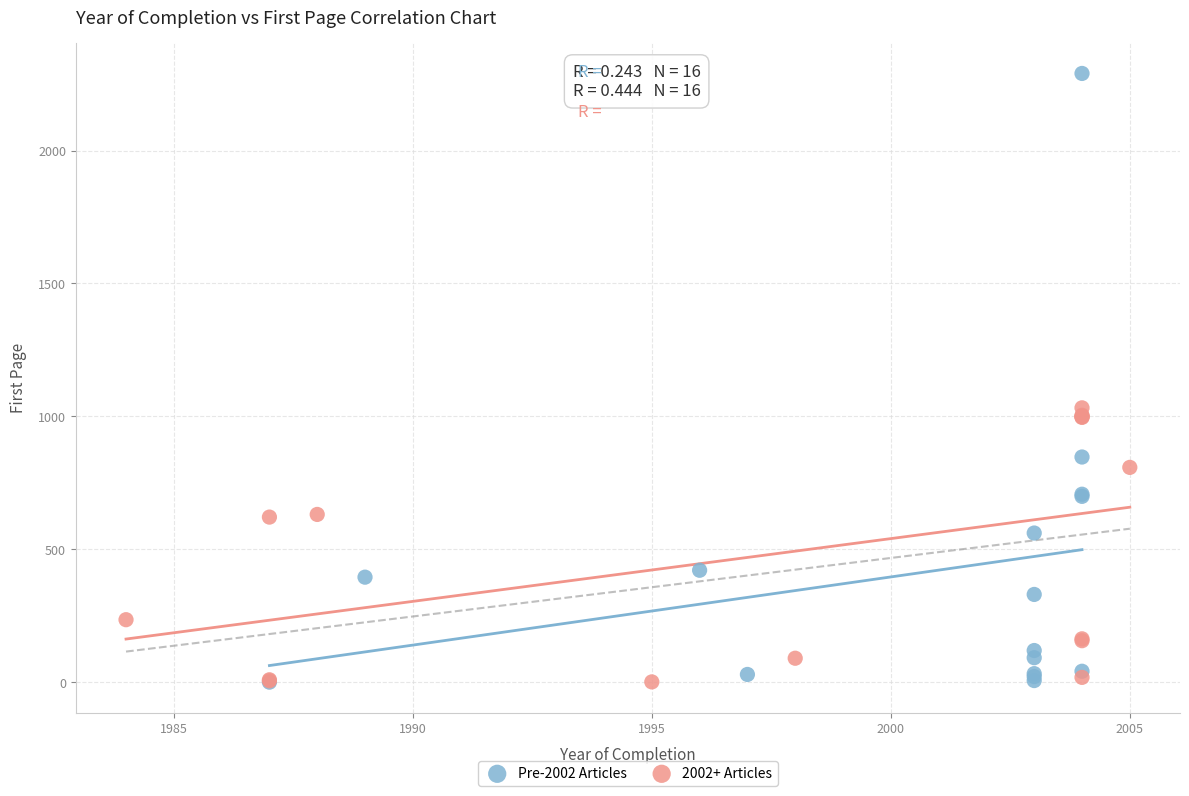

Which series reaches the maximum Y coordinate?

Pre-2002 Articles